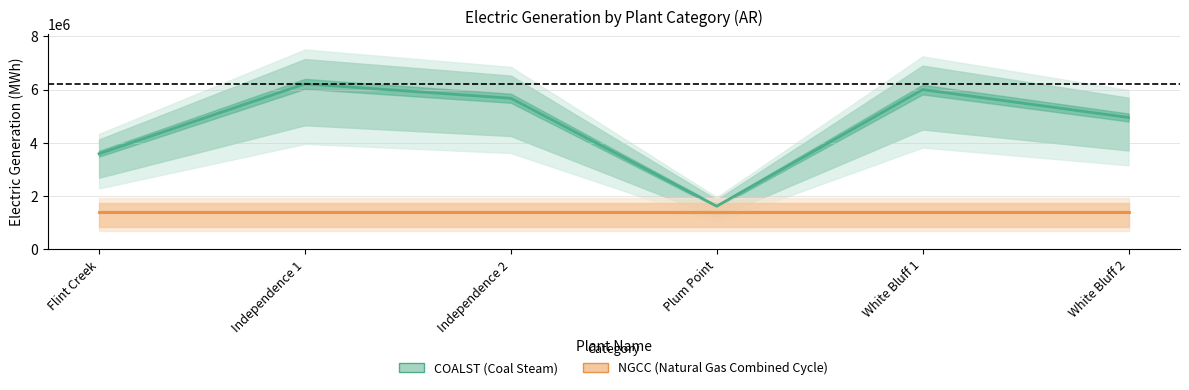

What is the label of the 1st point from the right?

White Bluff 2